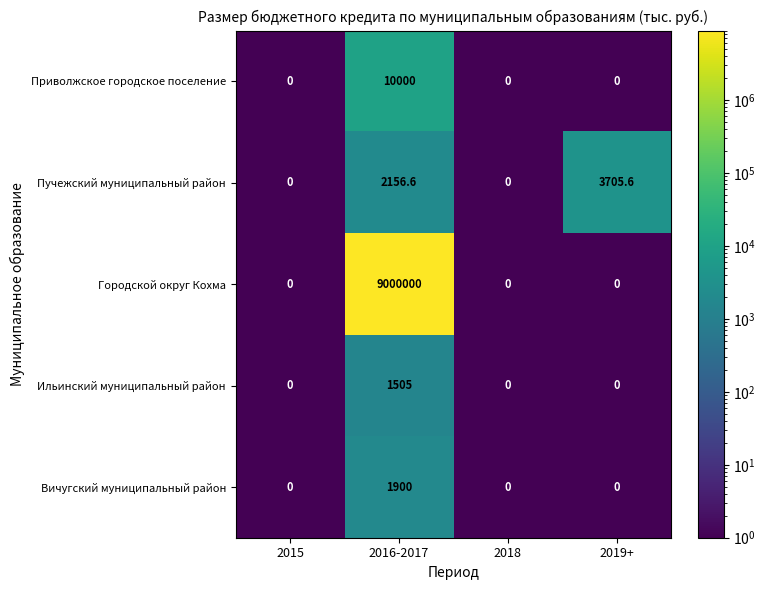

What is the approximate value of Ильинский муниципальный район at 2016-2017?

1505.0